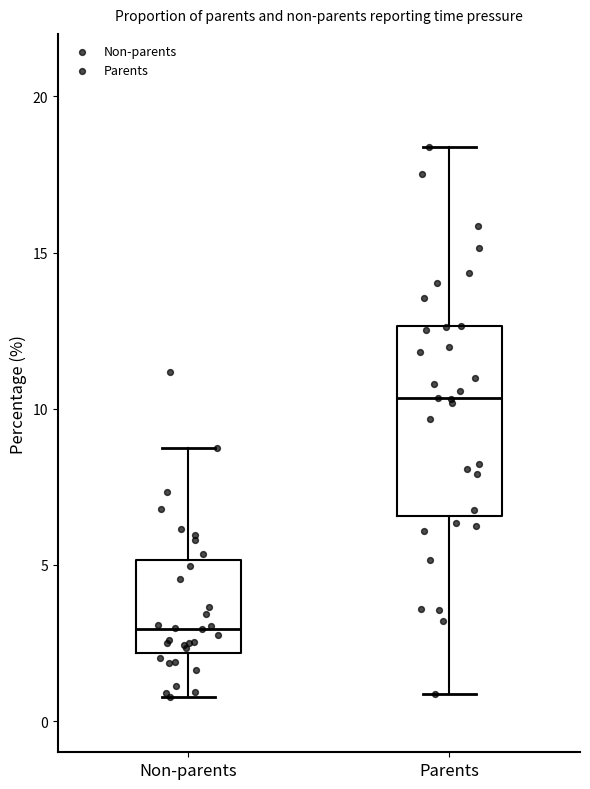

Where does the median line of the box for Non-parents sit on the y-axis? The values are not printed on the chart, so give them approximately, as read against the axis.

3.0